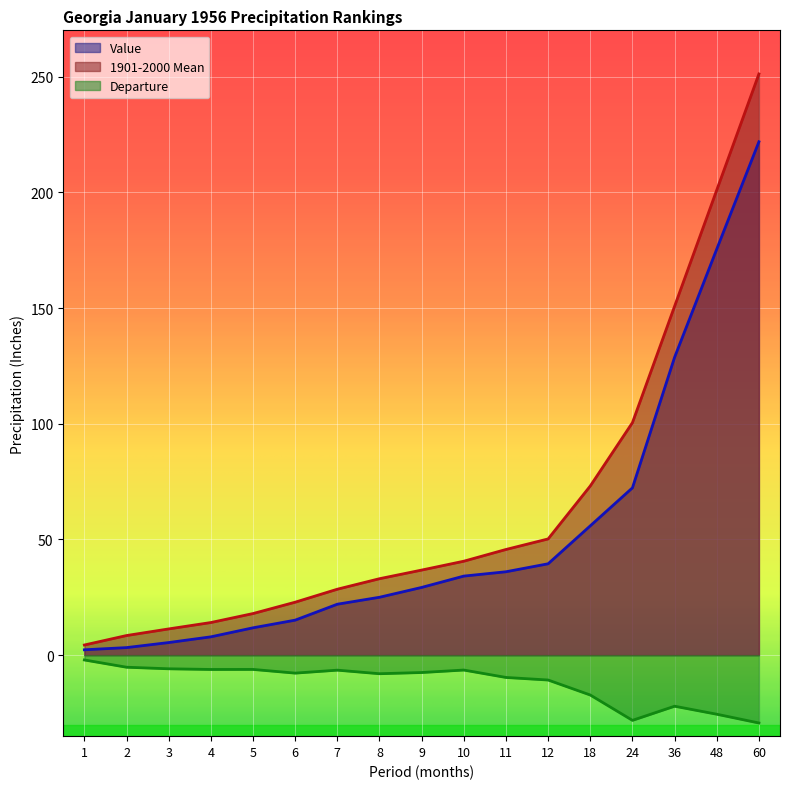

The Value series shows 5.5 at 3. True or false?

True